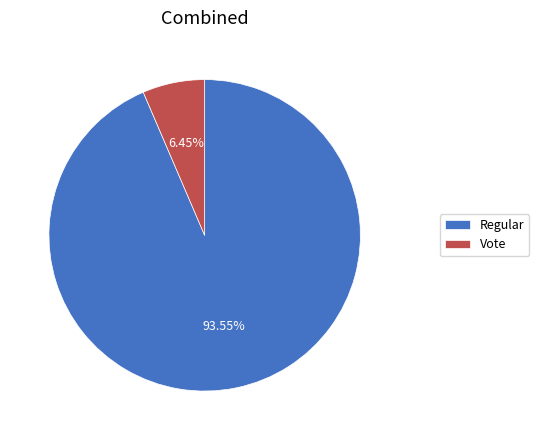

Count the number of slices in the pie.

2